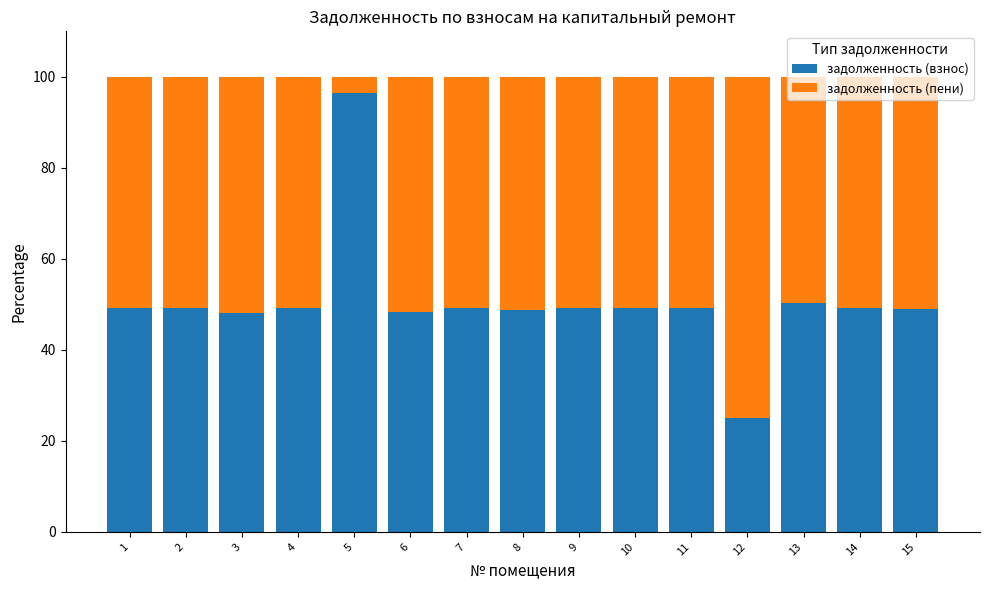

Which category has the highest value in the задолженность (взнос) series?

5